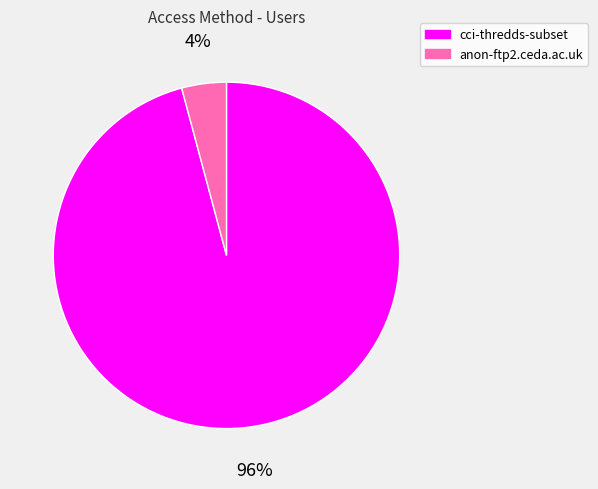

Count the number of slices in the pie.

2